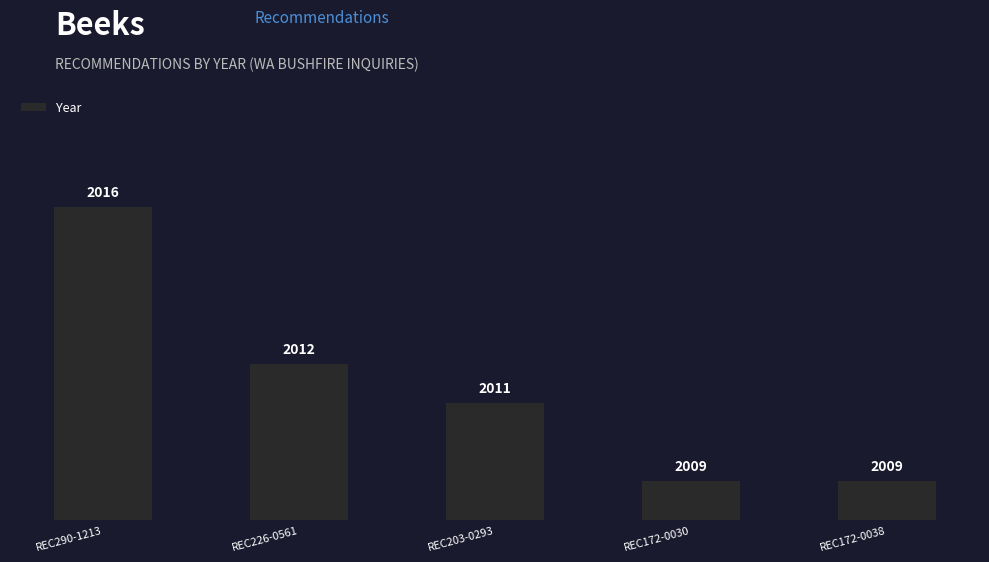

Read the value at REC172-0038.

2009